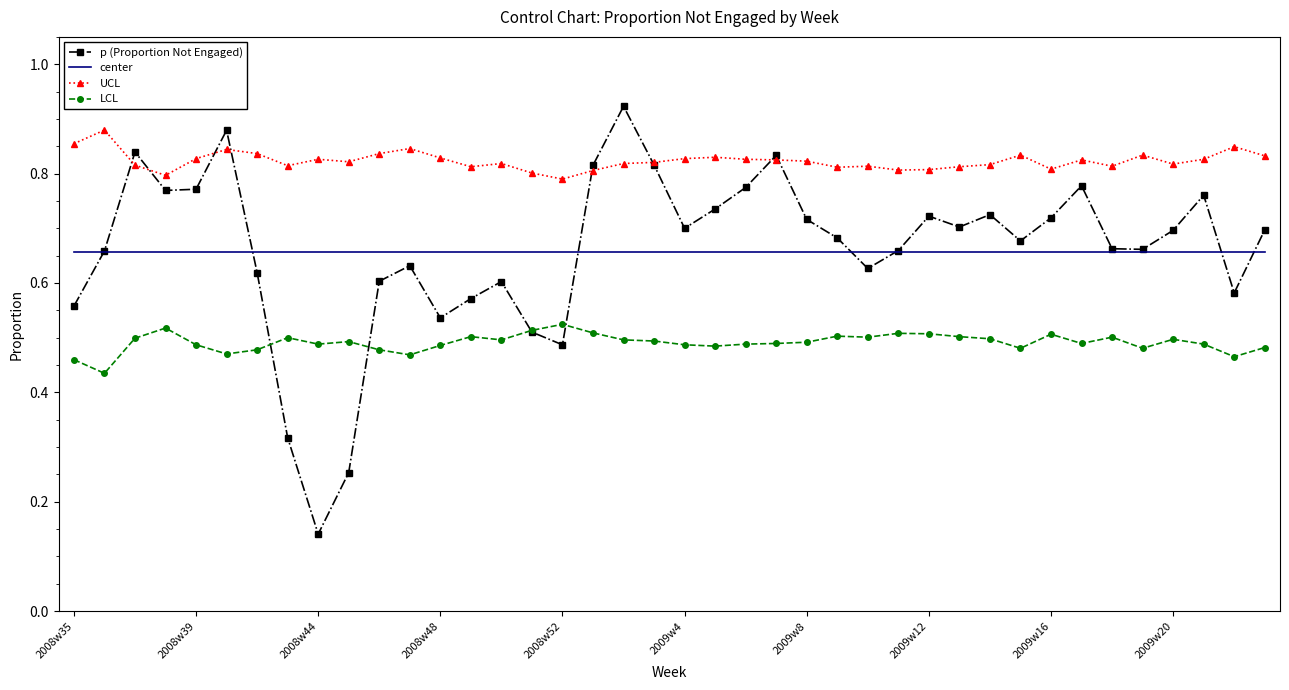

List the series in order of their peak value, highest first.

p (Proportion Not Engaged), UCL, center, LCL